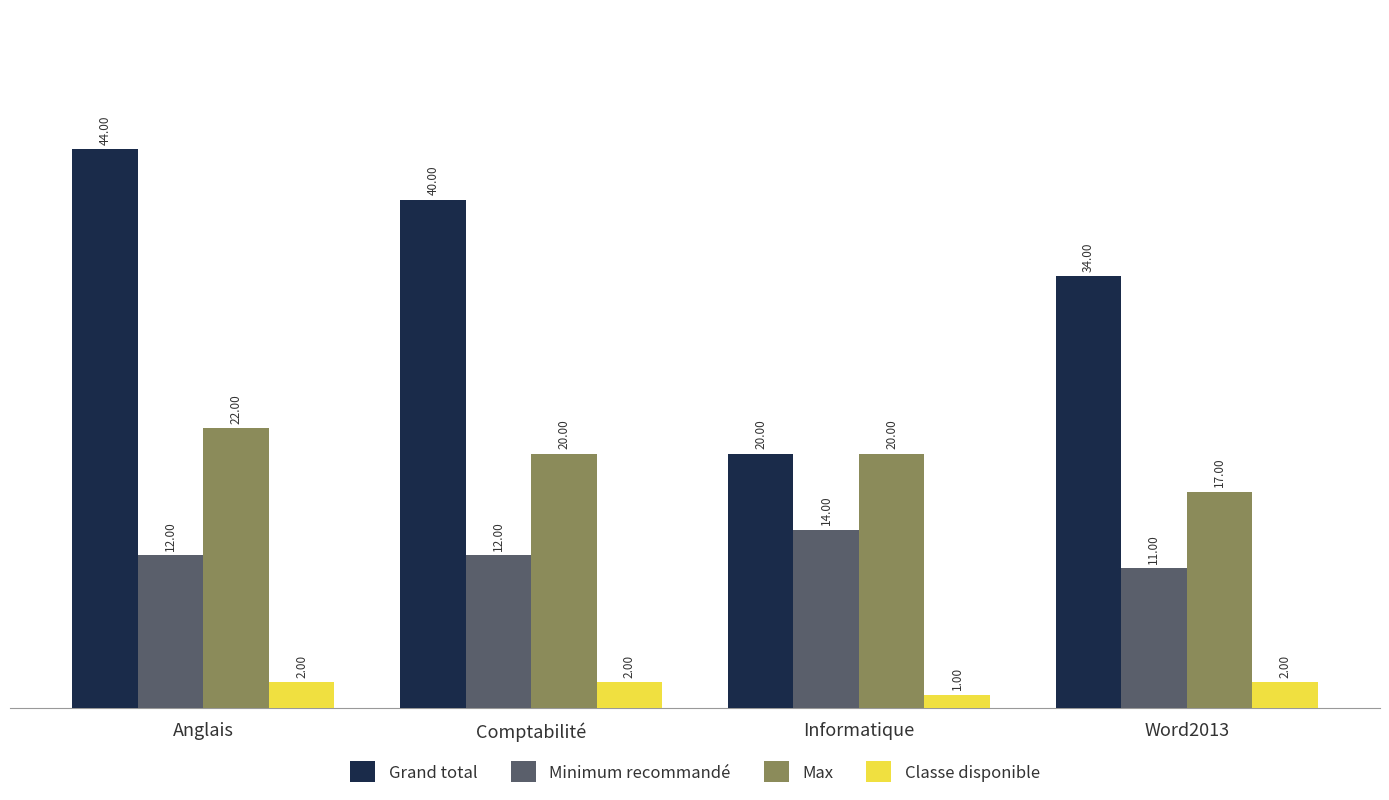

What is the label of the 3rd bar from the left?

Informatique